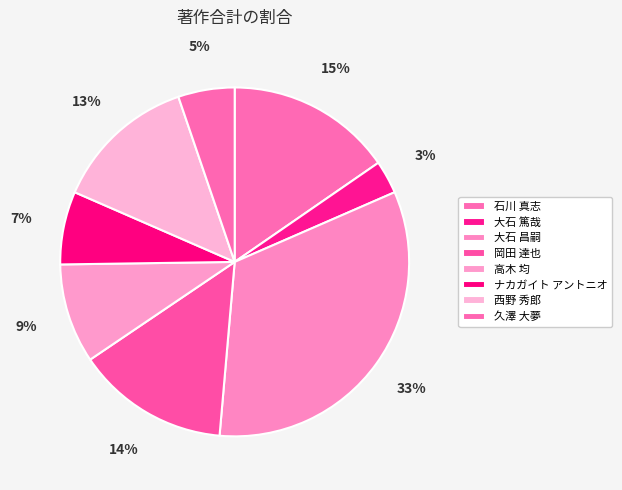

Is there any slice that represents more than half of the pie?

No